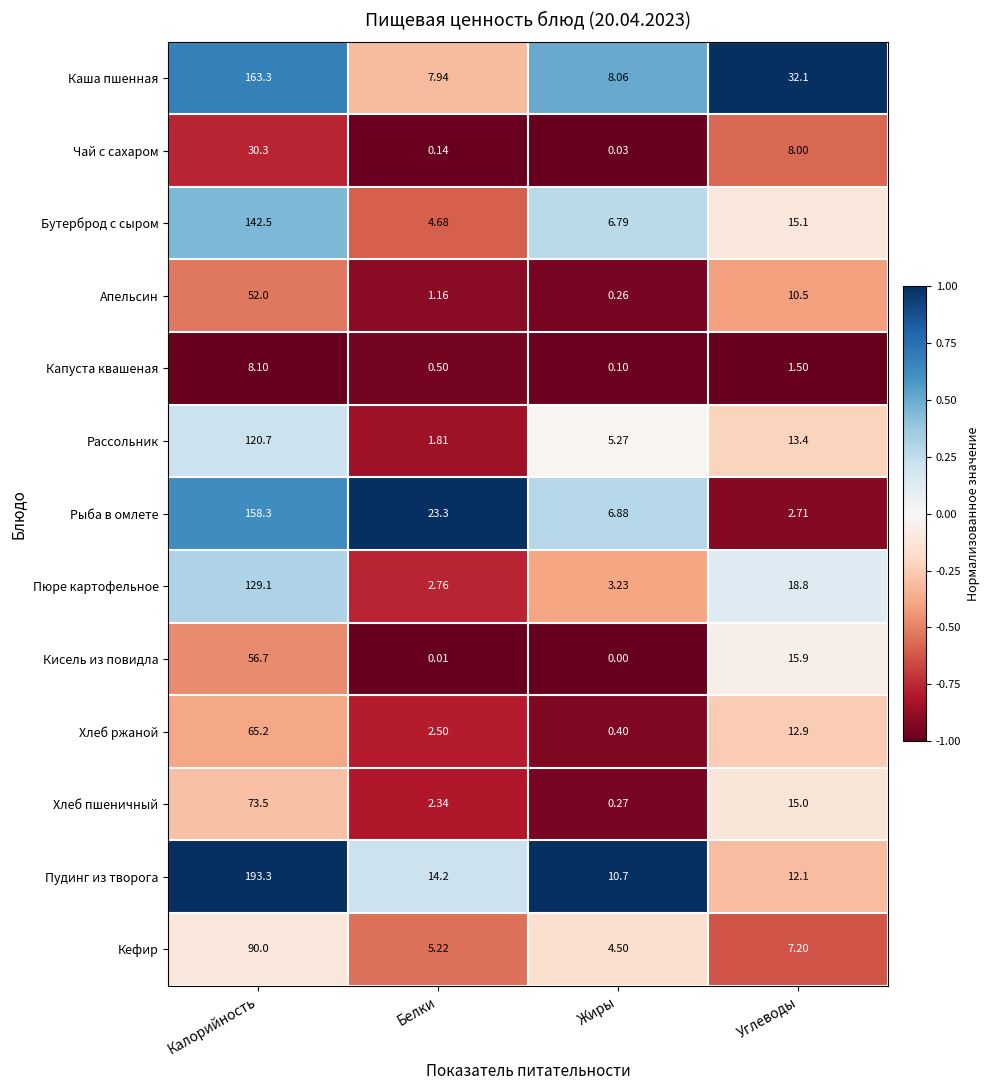

Which category has the lowest value in the Рыба в омлете series?

Углеводы